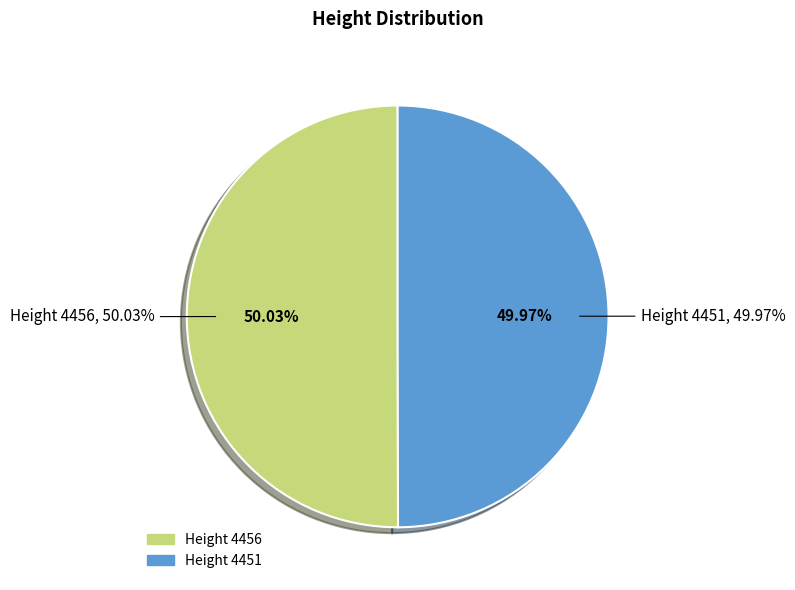

What is the largest slice in the pie chart?

4456